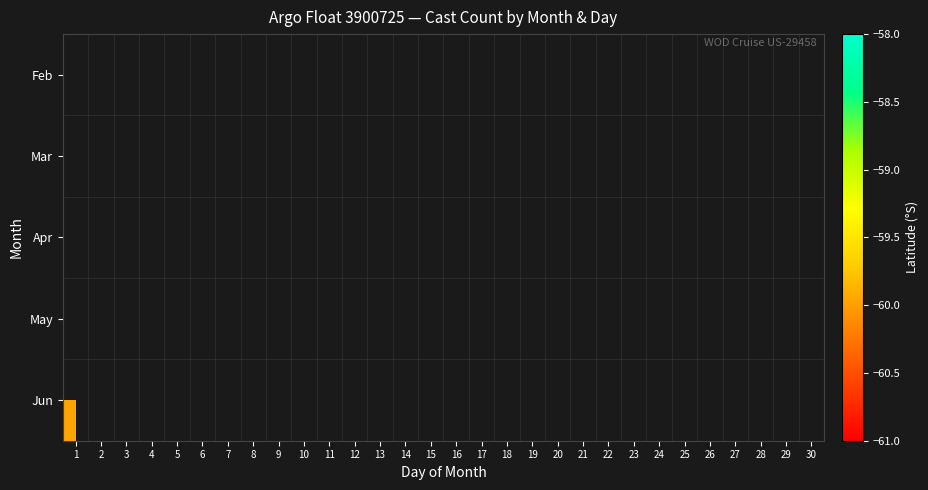

Count the number of categories in the chart.

30